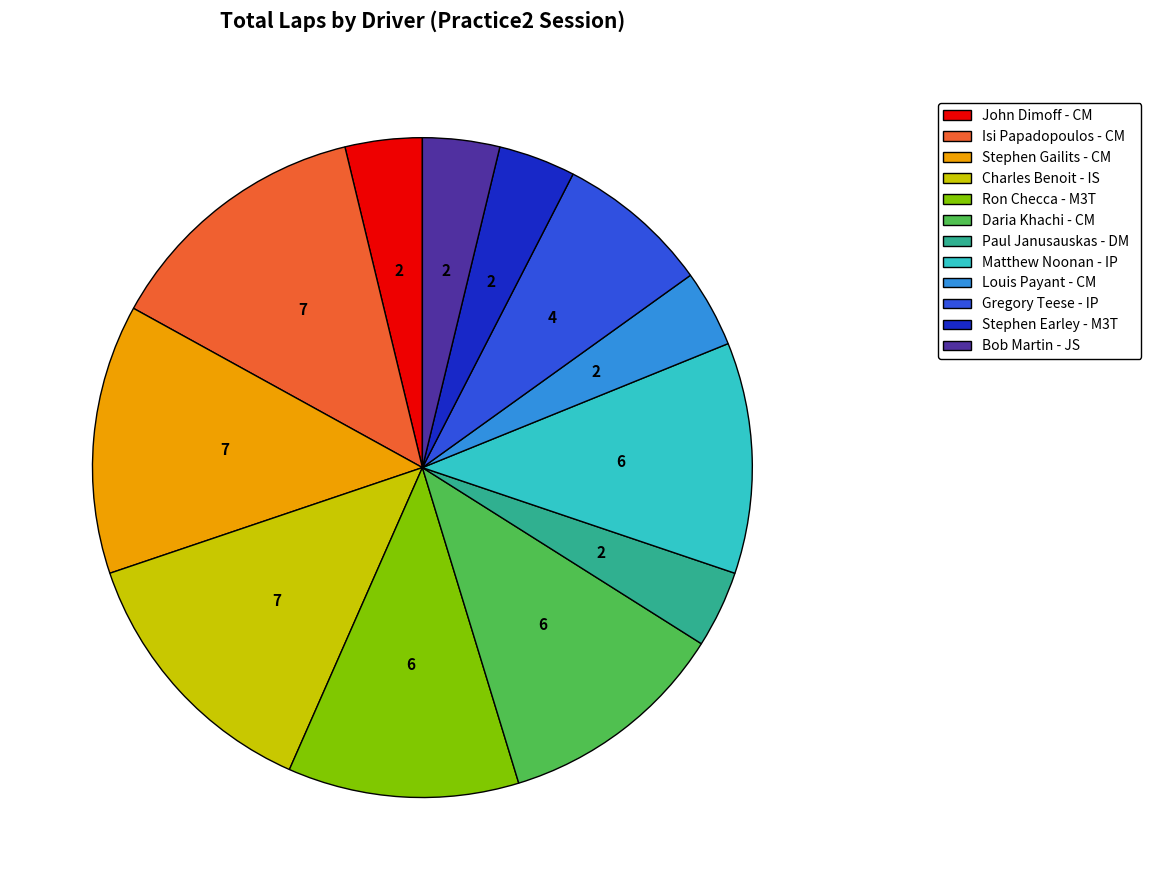

Is there a majority slice in this chart?

No